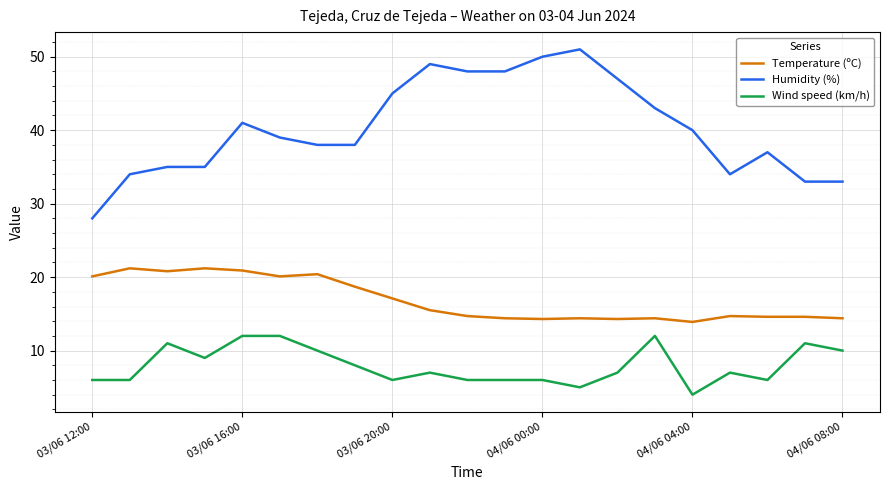

How many lines are shown in the chart?

3